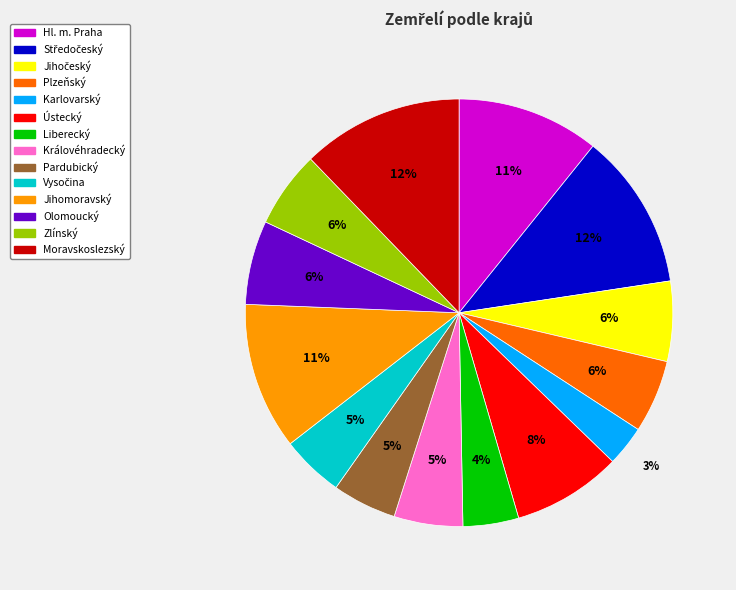

The Liberecký slice represents 4% of the pie. True or false?

True